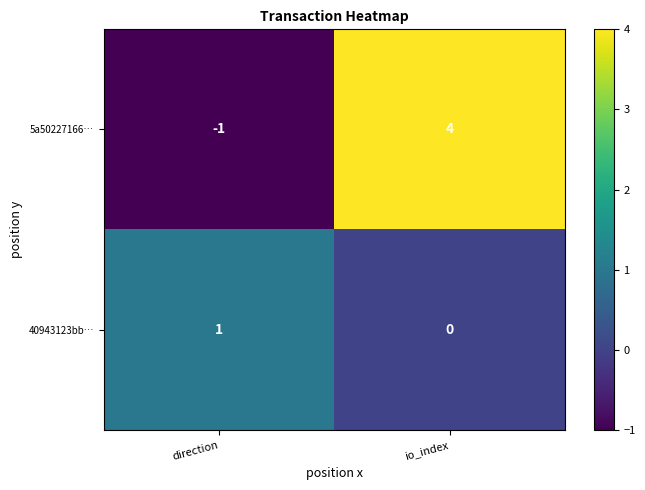

What is the sum of the 5a50227166… values at direction and io_index?

3